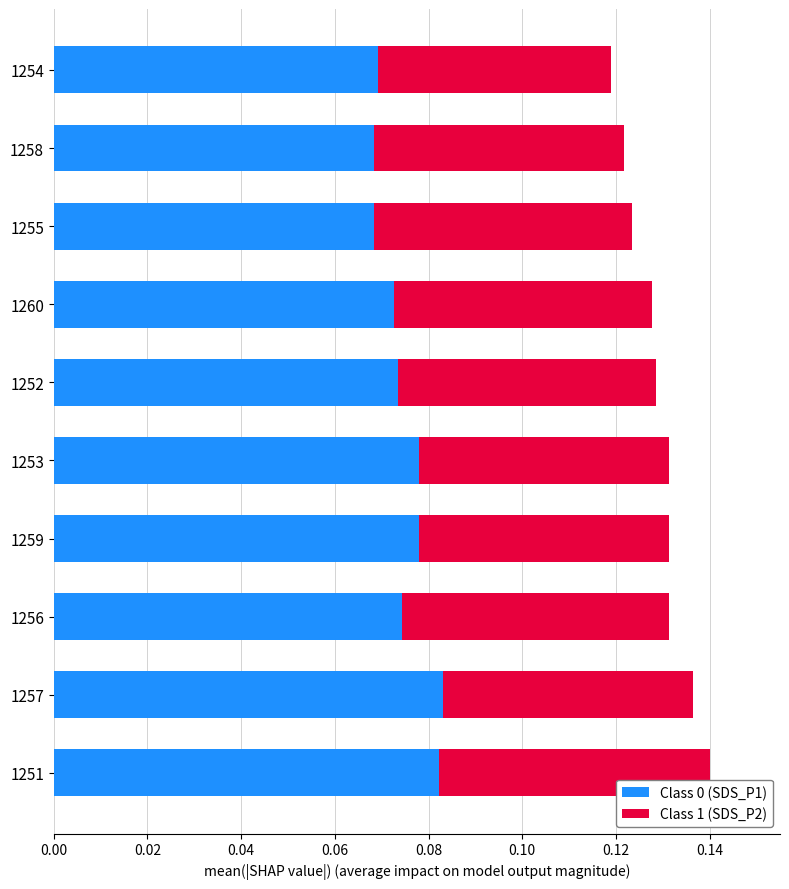

Is it true that Class 0 (SDS_P1) equals 0.0 at 1252?

False